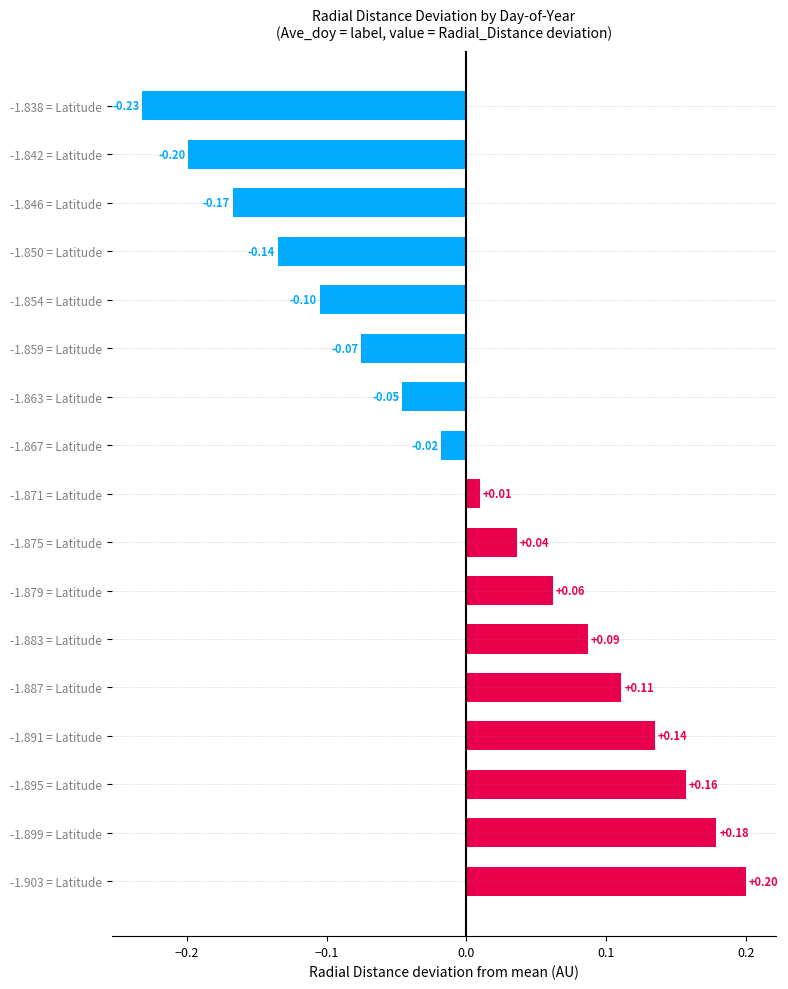

List the labels in order of value, largest first.

-1.903 = Latitude, -1.899 = Latitude, -1.895 = Latitude, -1.891 = Latitude, -1.887 = Latitude, -1.883 = Latitude, -1.879 = Latitude, -1.875 = Latitude, -1.871 = Latitude, -1.867 = Latitude, -1.863 = Latitude, -1.859 = Latitude, -1.854 = Latitude, -1.850 = Latitude, -1.846 = Latitude, -1.842 = Latitude, -1.838 = Latitude